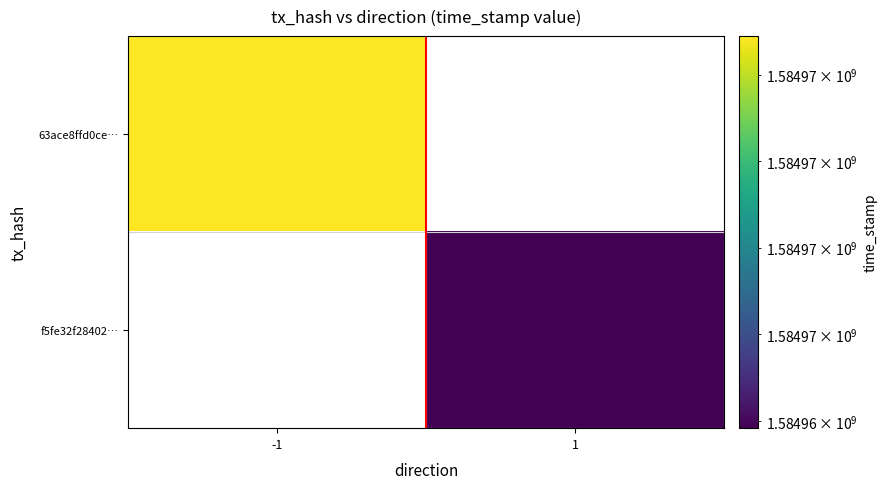

At which label is 63ace8ffd0ce… closest to 1584969445?

-1